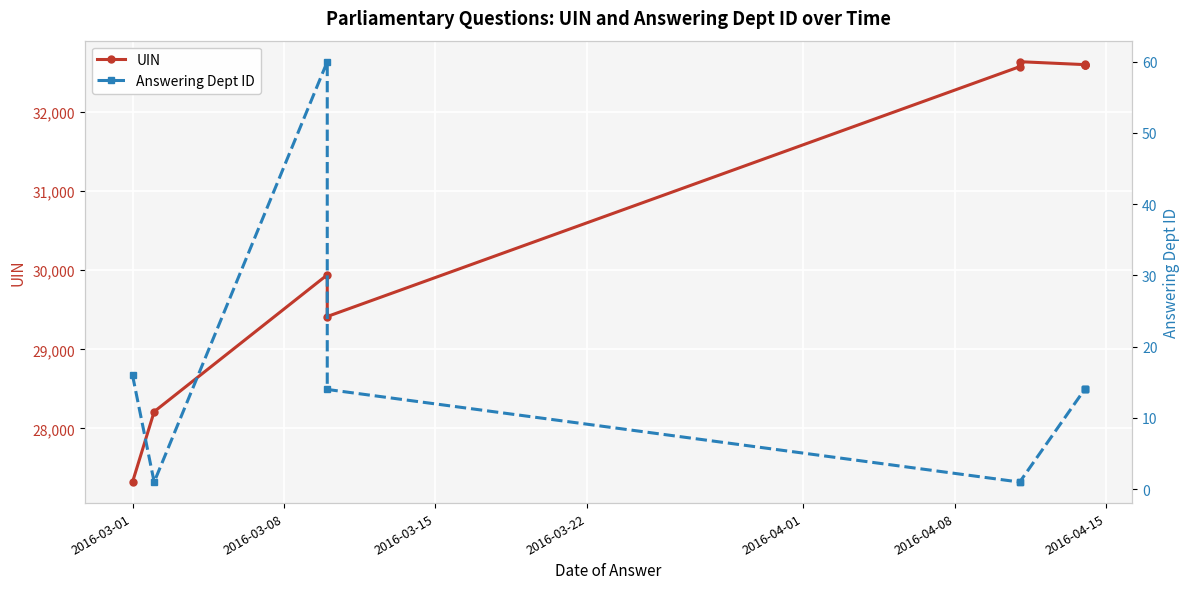

In Answering Dept ID, how many points are lower than both neighbors (excluding endpoints)?

1